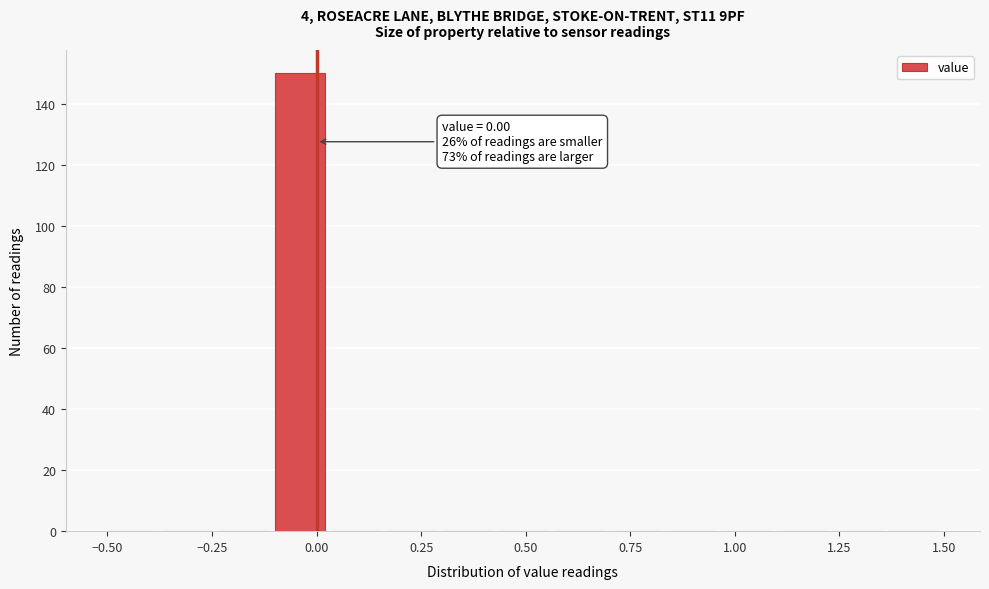

Read against the x-axis, roughly where is the centre of the tallest bar?

-0.05